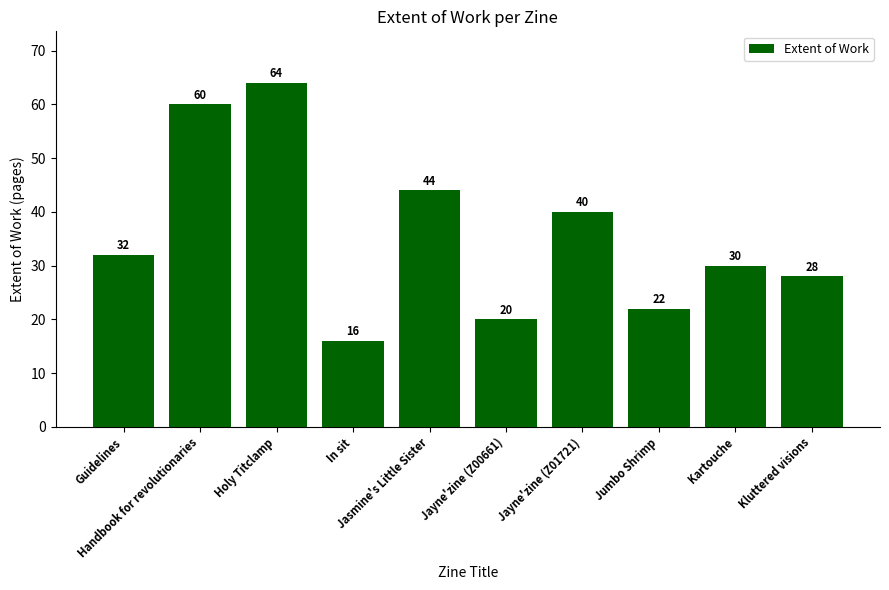

At which label is the value closest to 40?

Jayne'zine (Z01721)